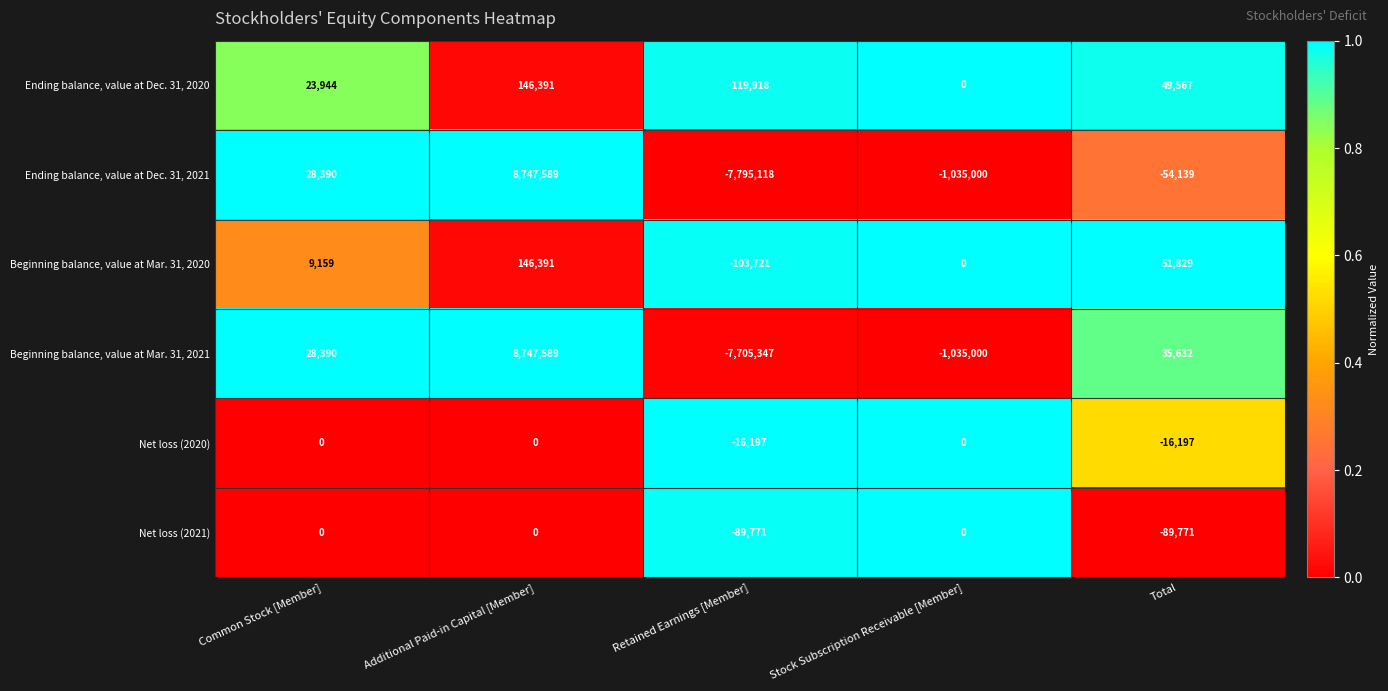

What is the difference between the second highest and minimum values in the Net loss (2021) series?

89771